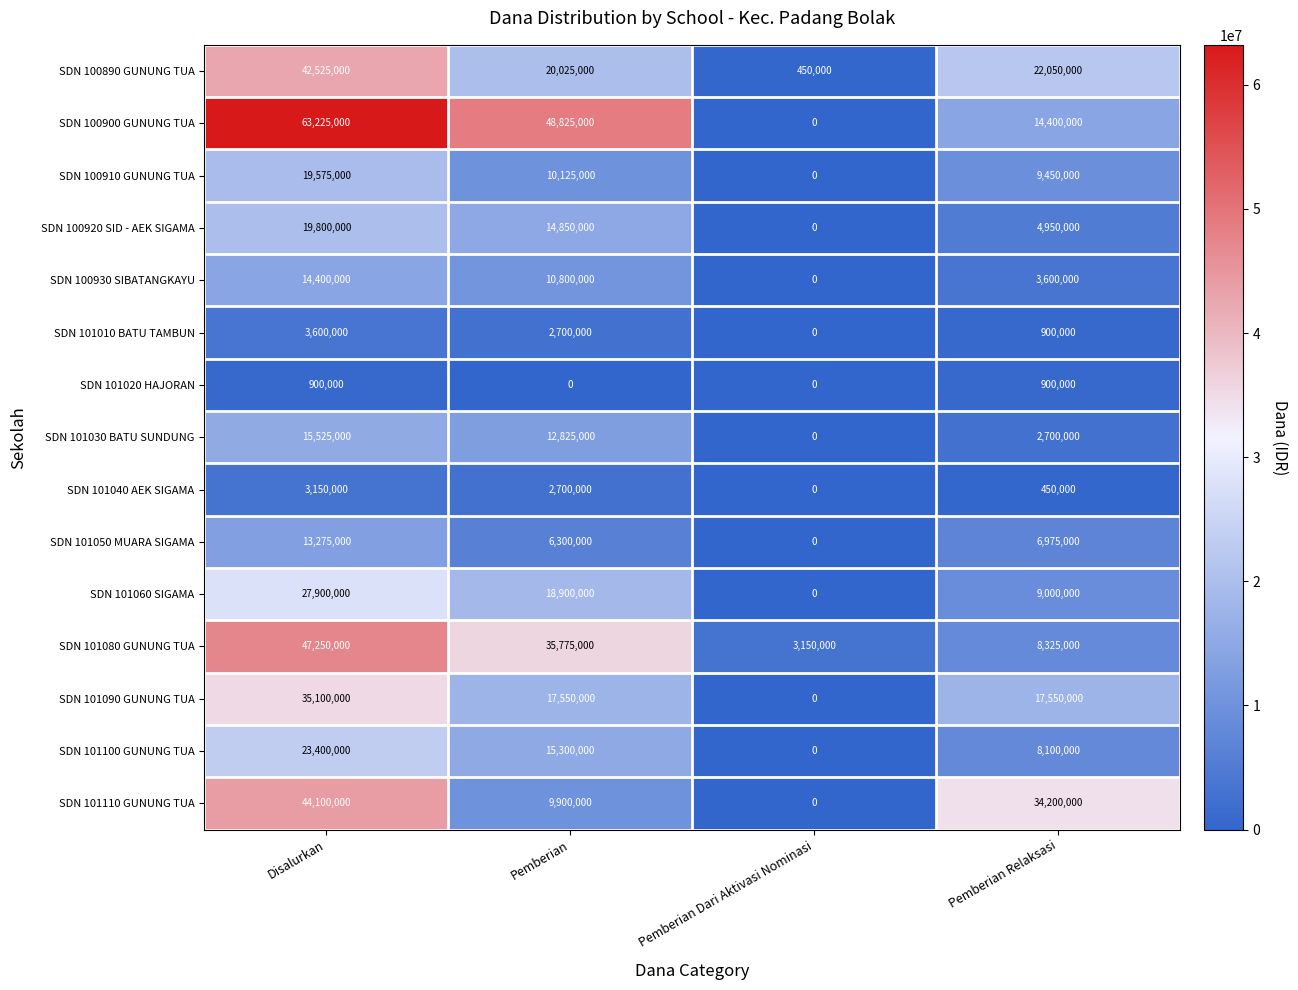

What is the average value of the SDN 101090 GUNUNG TUA series?

17550000